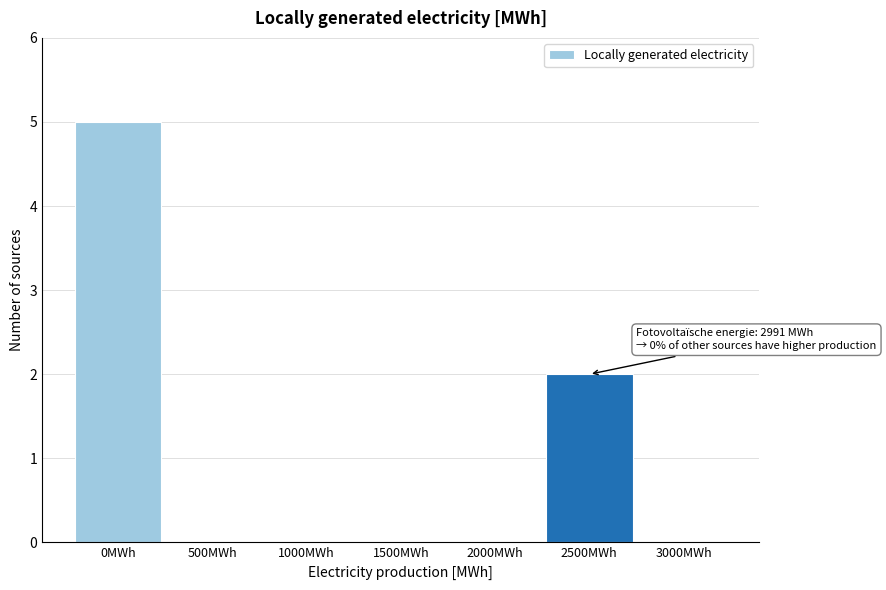

Reading right to left, transcribe all the data shown in this chart.

3000MWh=0	2500MWh=2	2000MWh=0	1500MWh=0	1000MWh=0	500MWh=0	0MWh=5